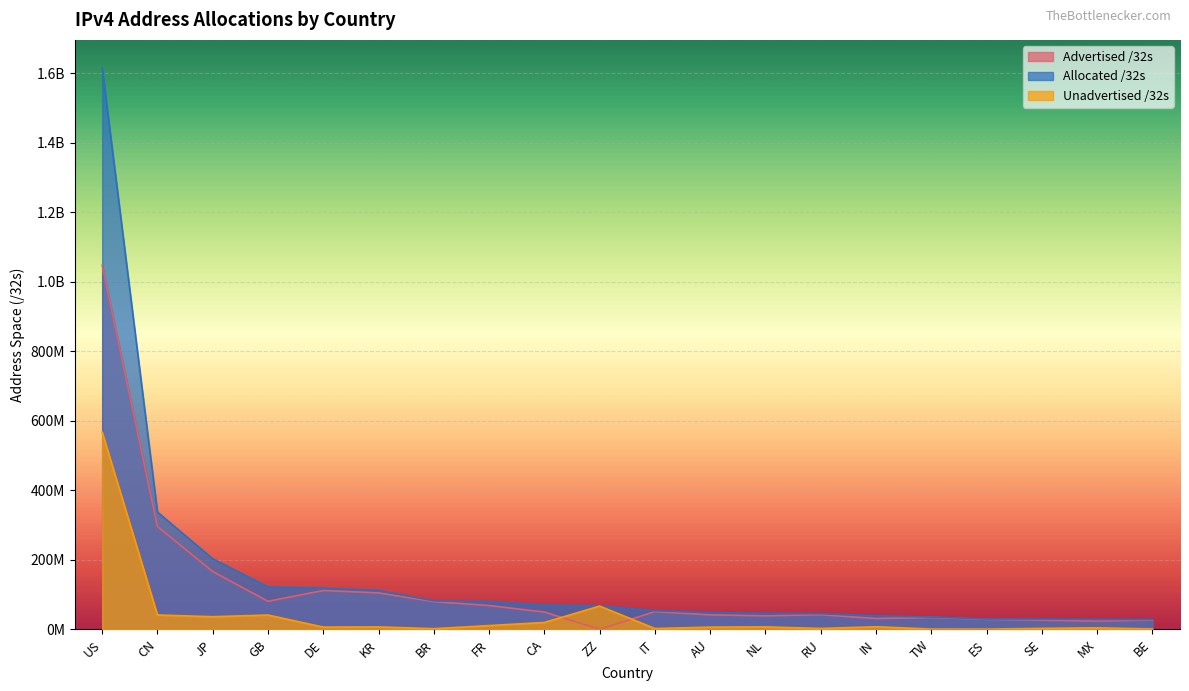

Which category has the lowest value in the Unadvertised /32s series?

ES